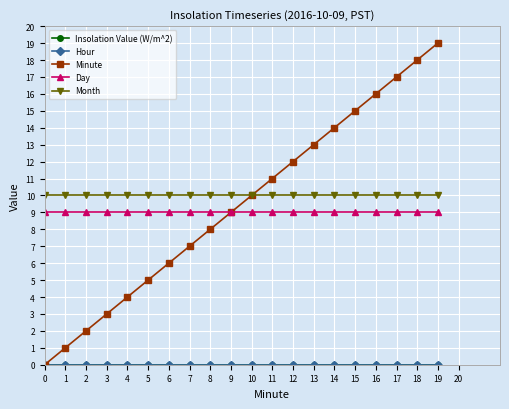

Between 16 and 0, which is larger?

16